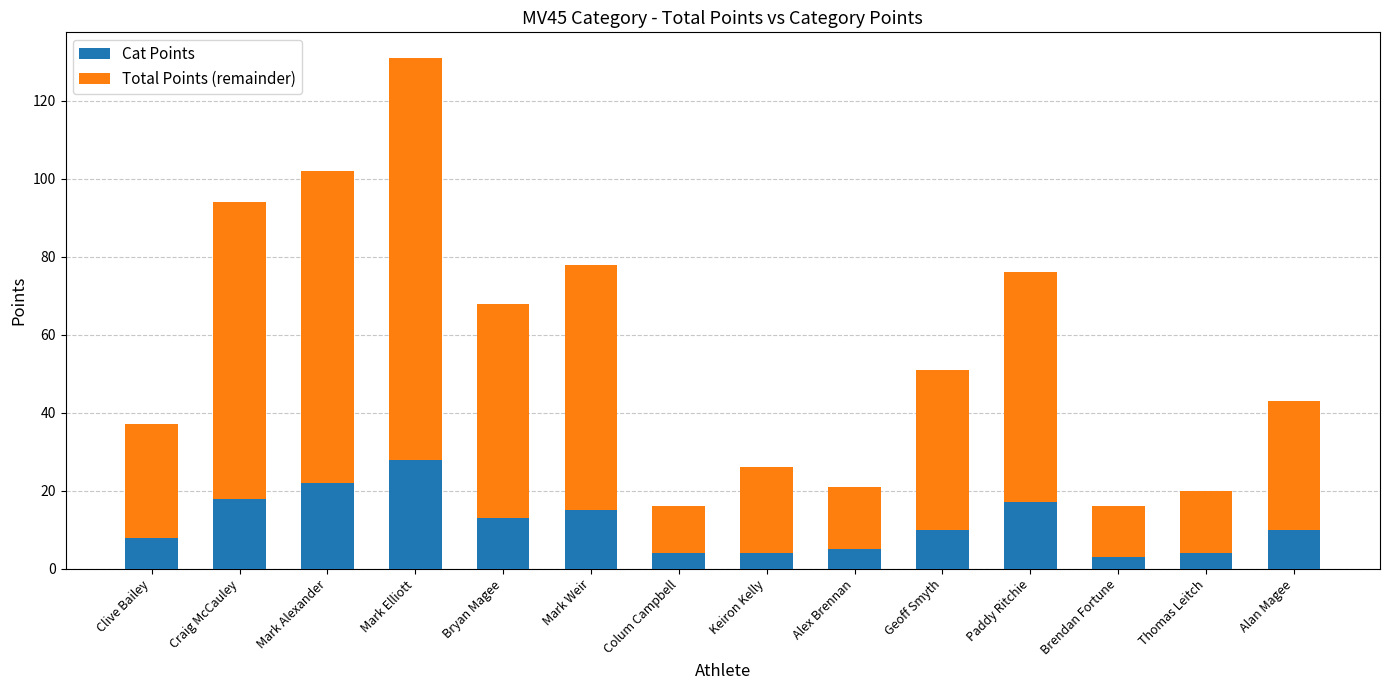

Reading left to right, transcribe the values for Cat Points.

8	18	22	28	13	15	4	4	5	10	17	3	4	10